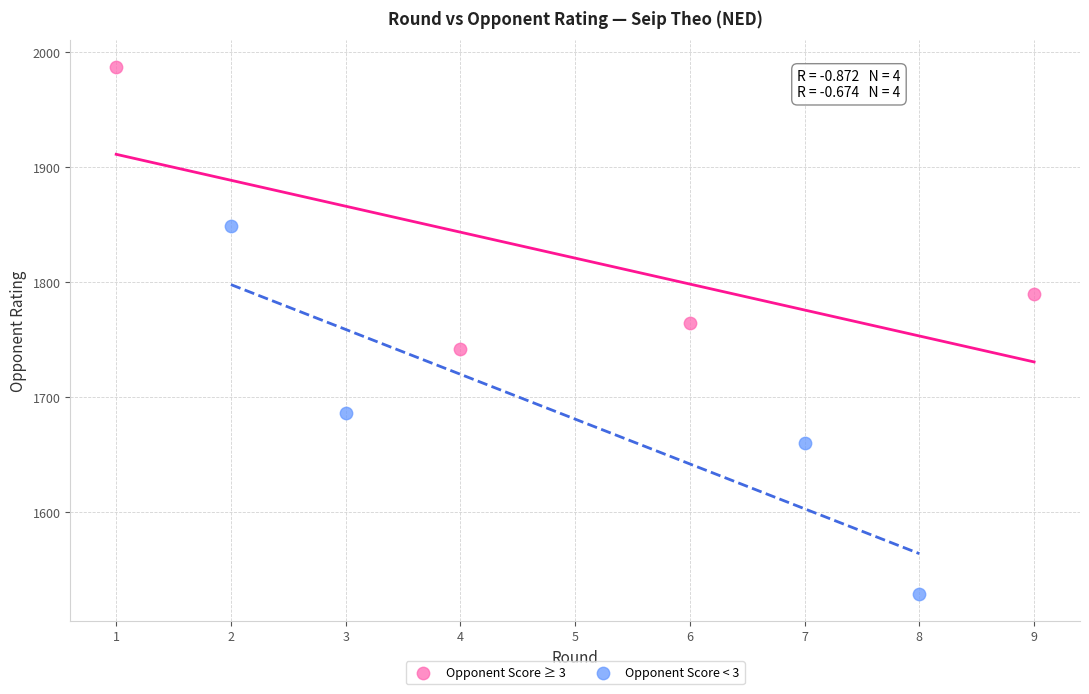

Which series reaches the minimum Y coordinate?

Opponent Score < 3